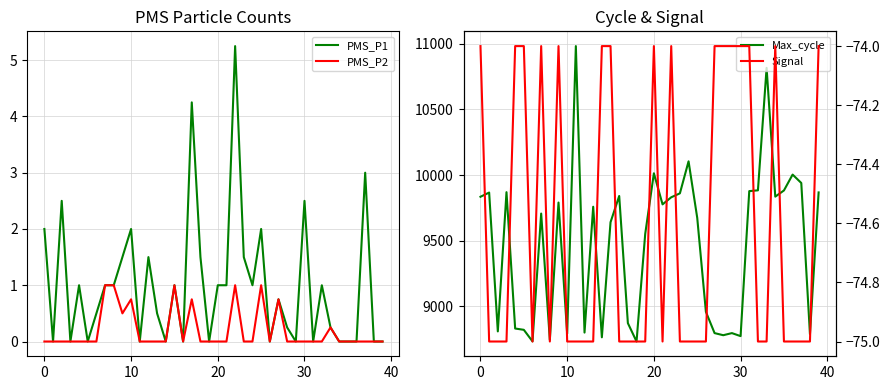

What is the highest value of the PMS_P2 series?

1.0